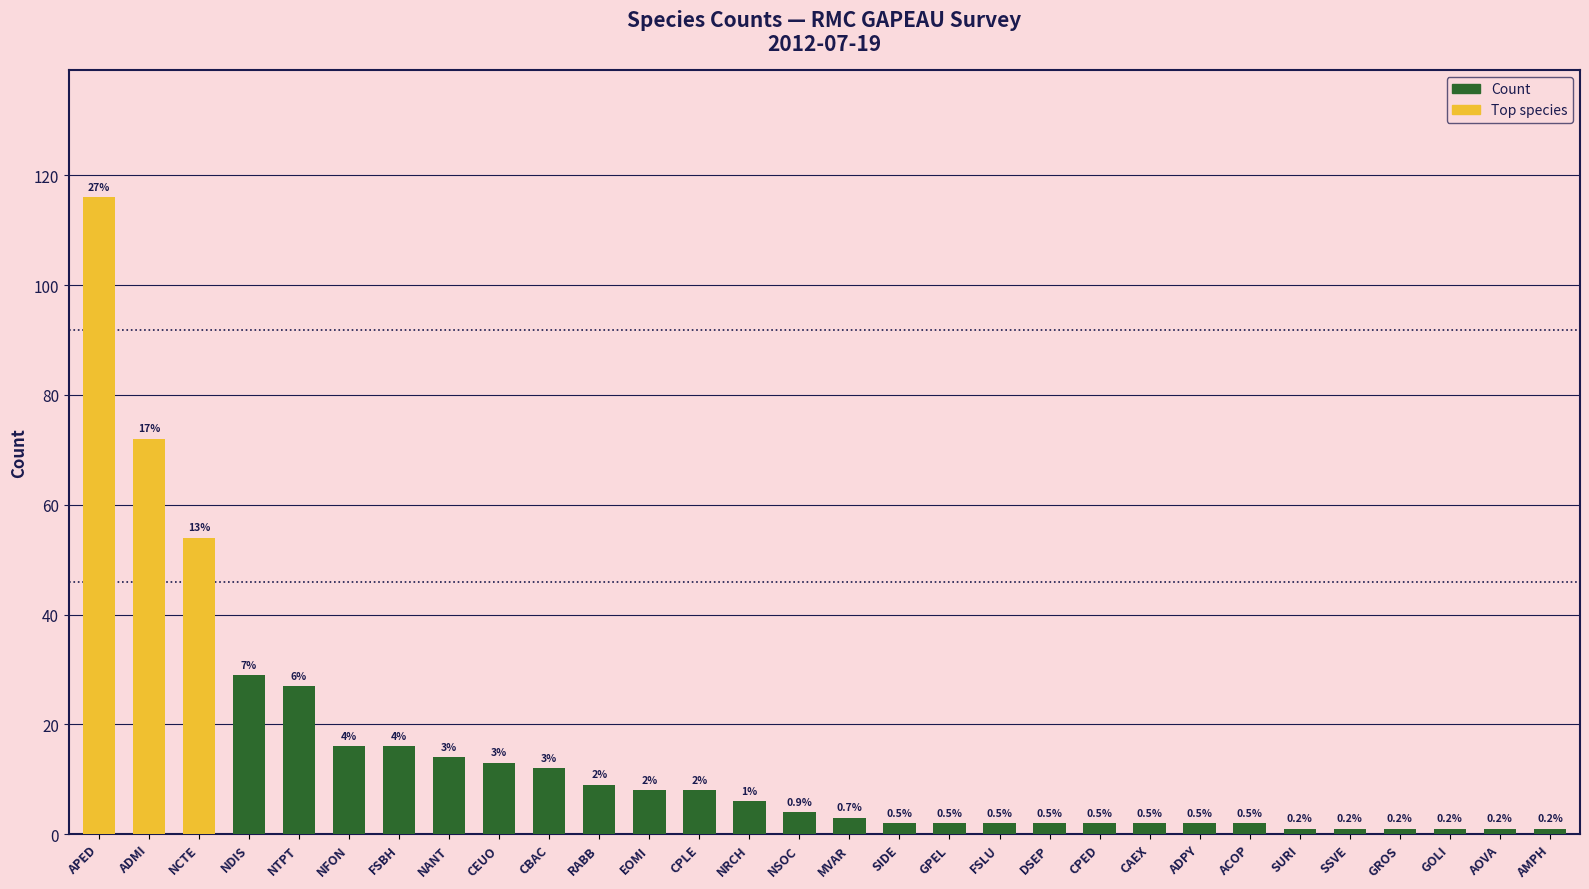

Are the bars horizontal?

No